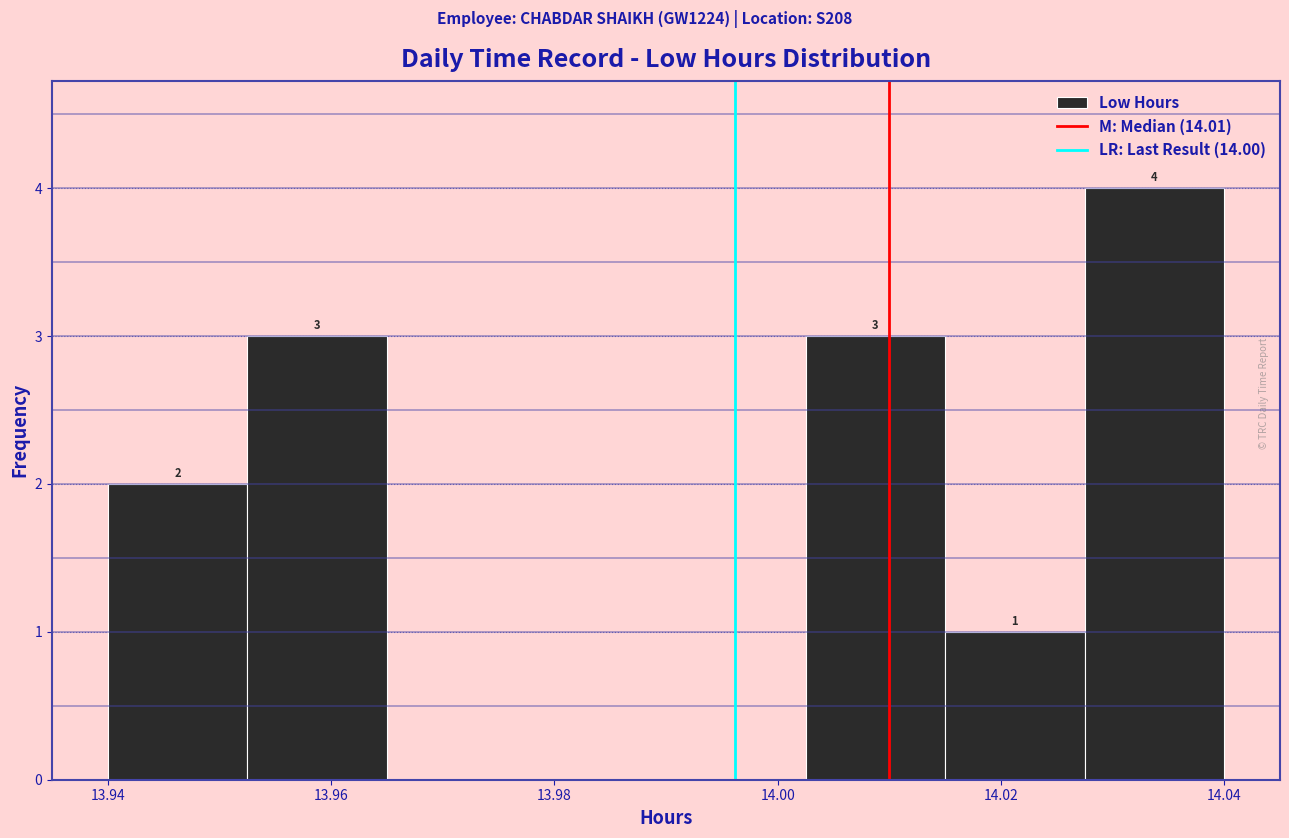

Over which range of the x-axis is the bar tallest?

14.028 to 14.040